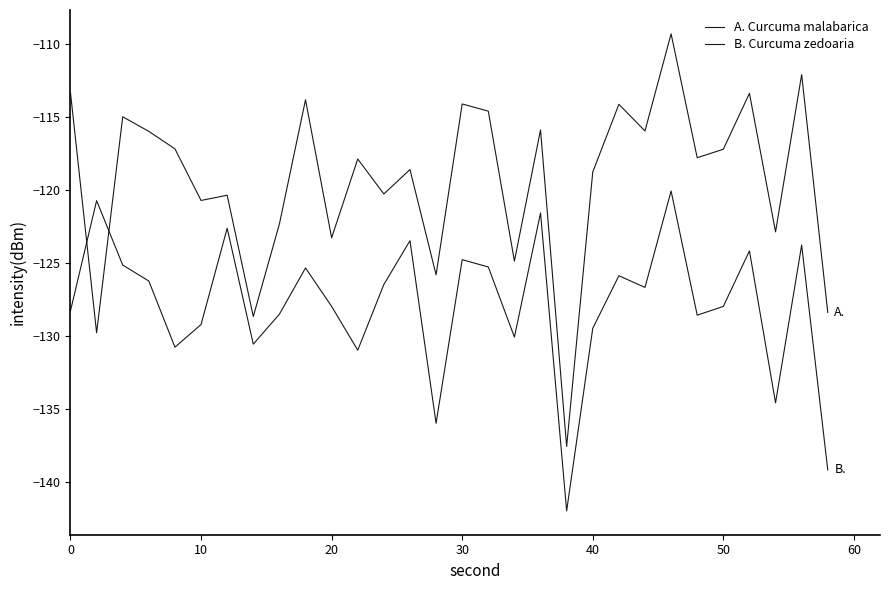

Does the chart display data point markers on the line(s)?

No